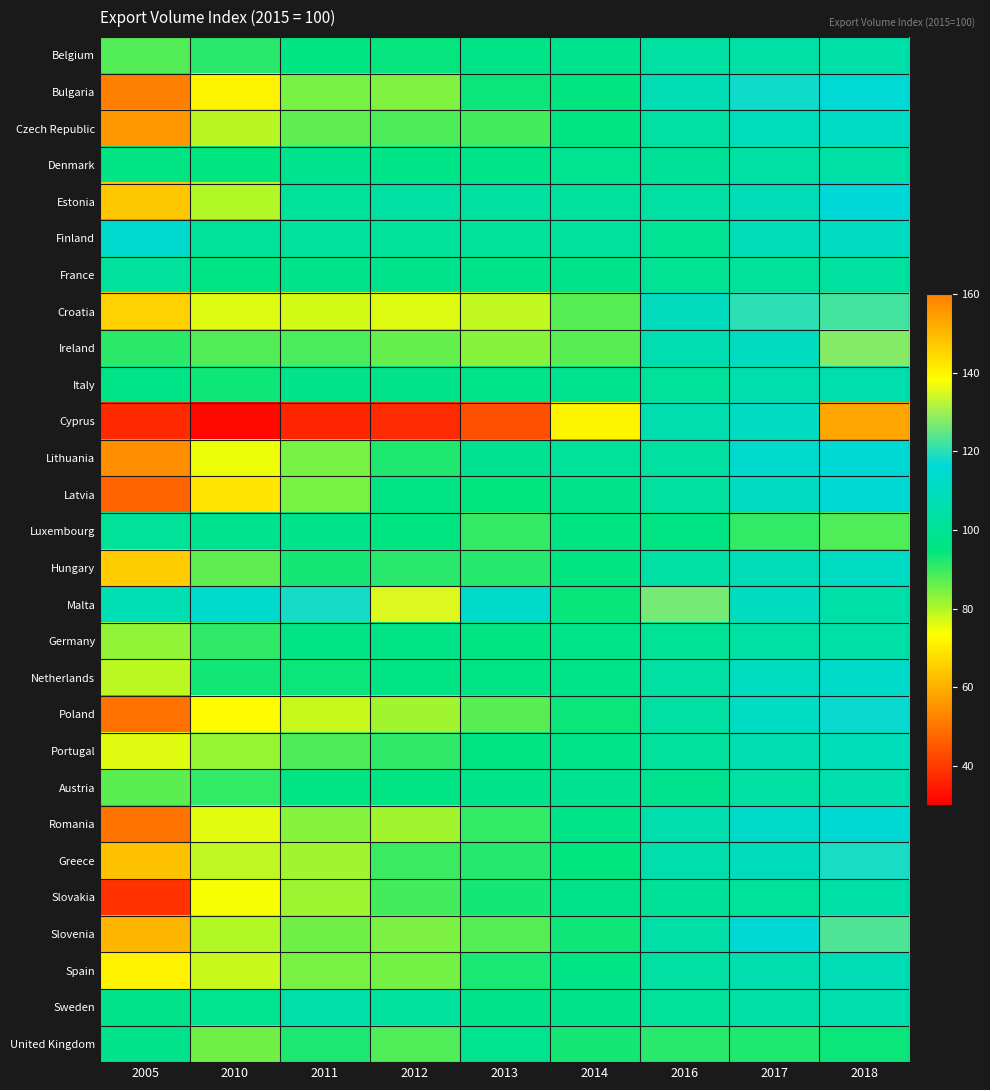

What is the total value across all series at 2013?

2598.2